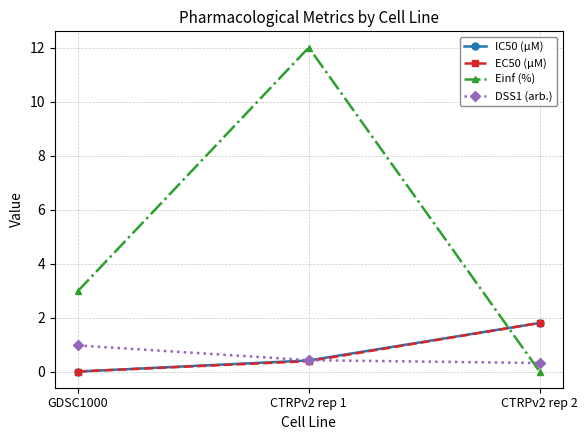

What is the spread (max minus min) of values at CTRPv2 rep 2?

1.8